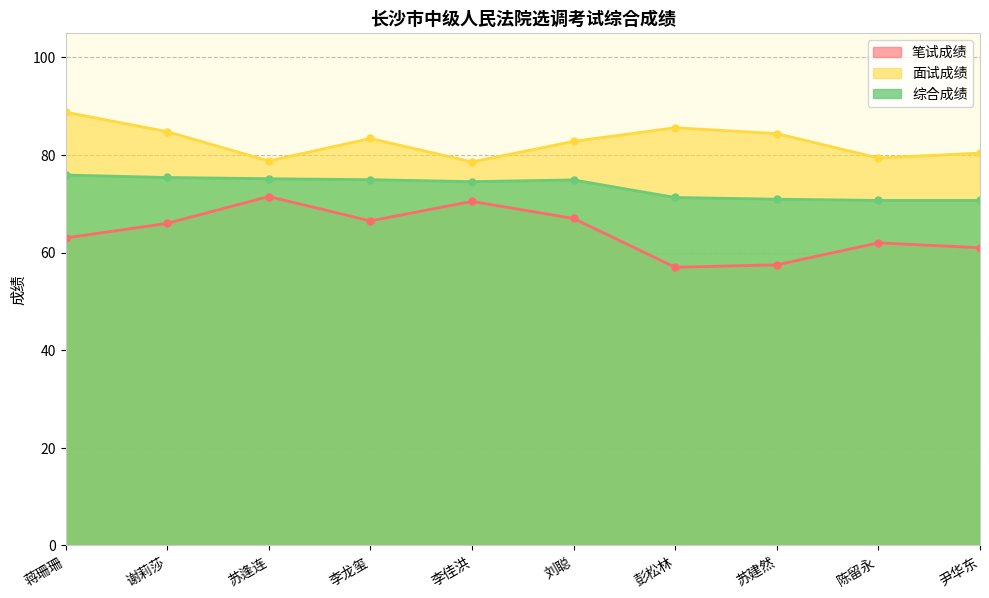

Where is the first local minimum for 综合成绩?

李佳洪